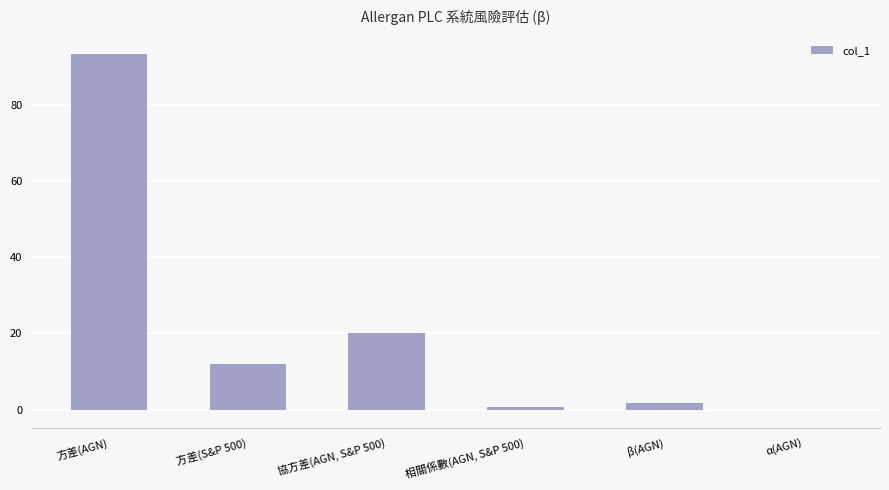

What is the greatest value displayed?

93.4